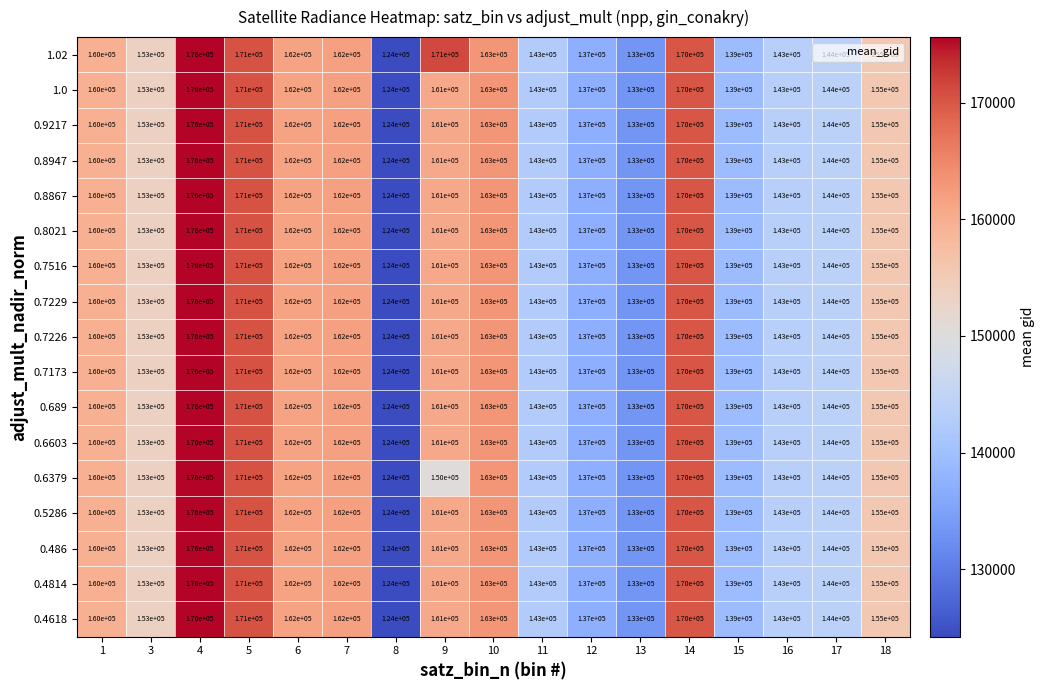

What is the total value across all series at 18?

2635000